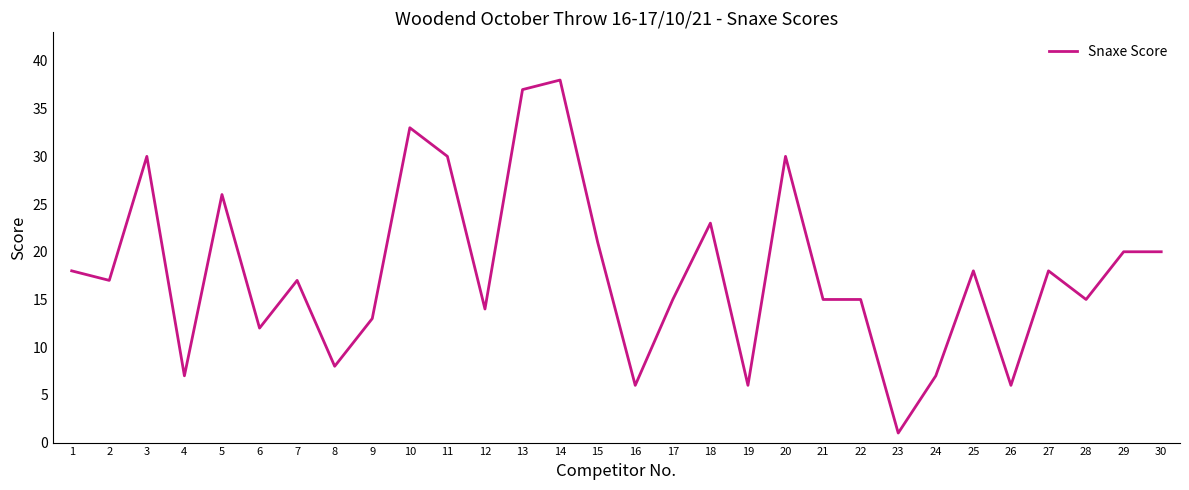

What value does the data have at 2?

17